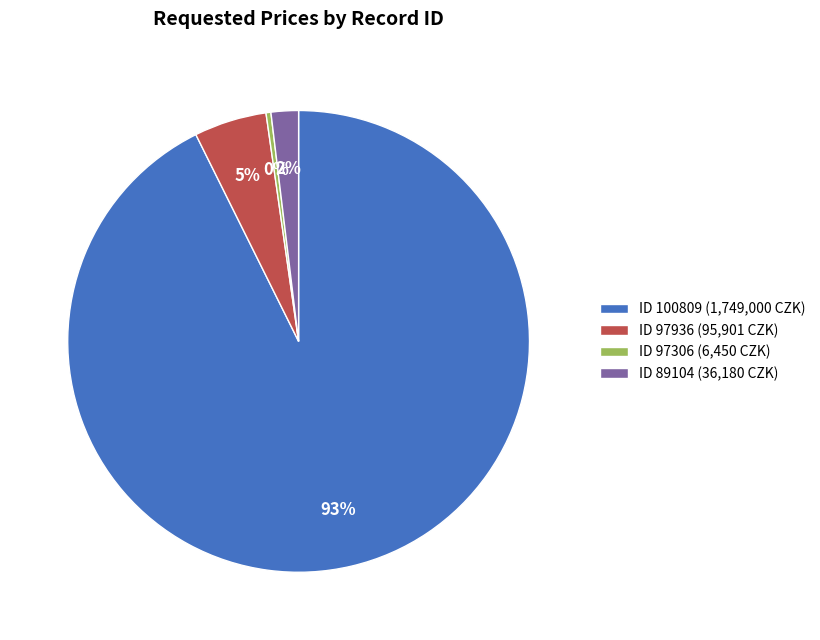

To the nearest percent, what is the average slice percentage?

25%